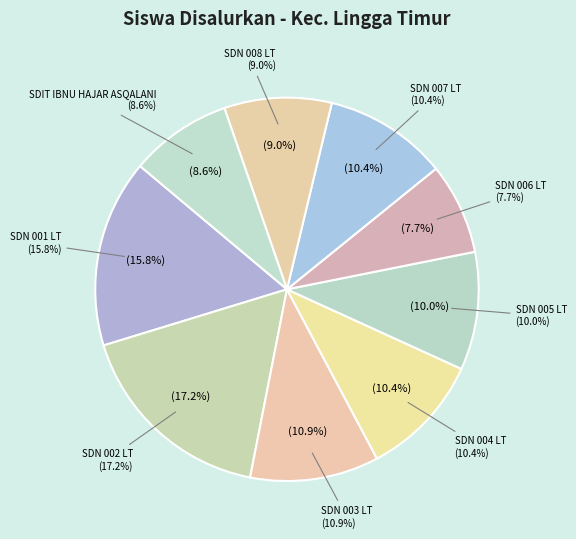

Rank the categories by value from highest to lowest.

SD NEGERI 002 LINGGA TIMUR, SD NEGERI 001 LINGGA TIMUR, SD NEGERI 003 LINGGA TIMUR, SD NEGERI 004 LINGGA TIMUR, SD NEGERI 007 LINGGA TIMUR, SD NEGERI 005 LINGGA TIMUR, SD NEGERI 008 LINGGA TIMUR, SDIT IBNU HAJAR ASQALANI, SD NEGERI 006 LINGGA TIMUR